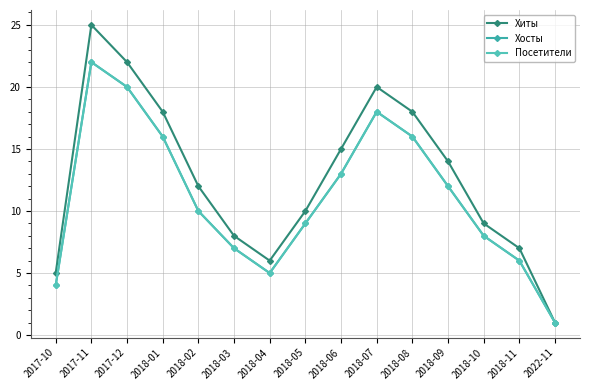

Does the chart have visible grid lines?

Yes